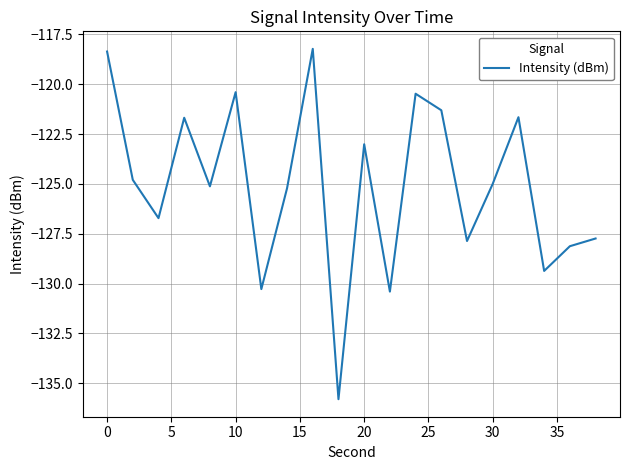

How many lines are shown in the chart?

1